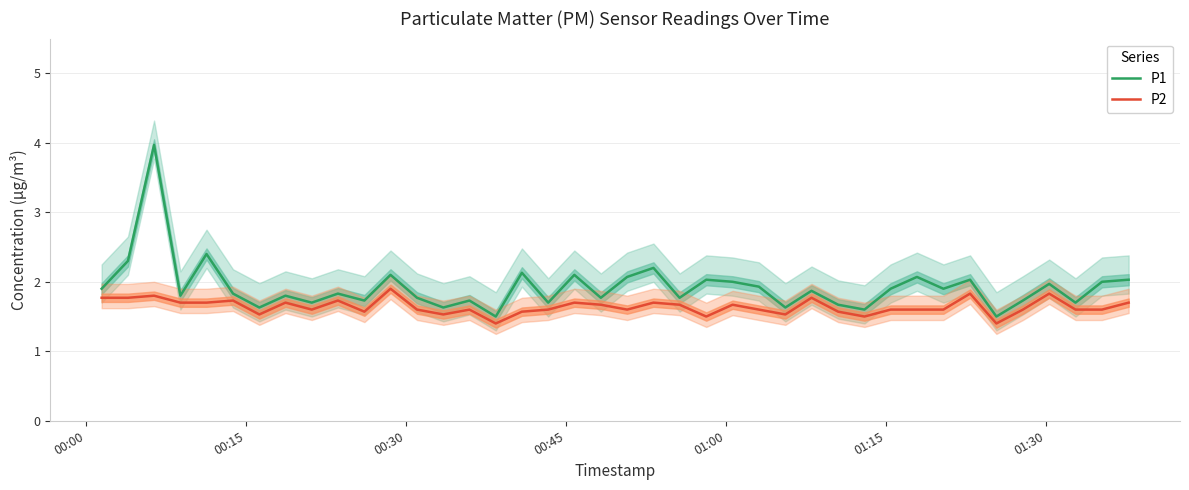

Which series has the largest range (max minus min)?

P1